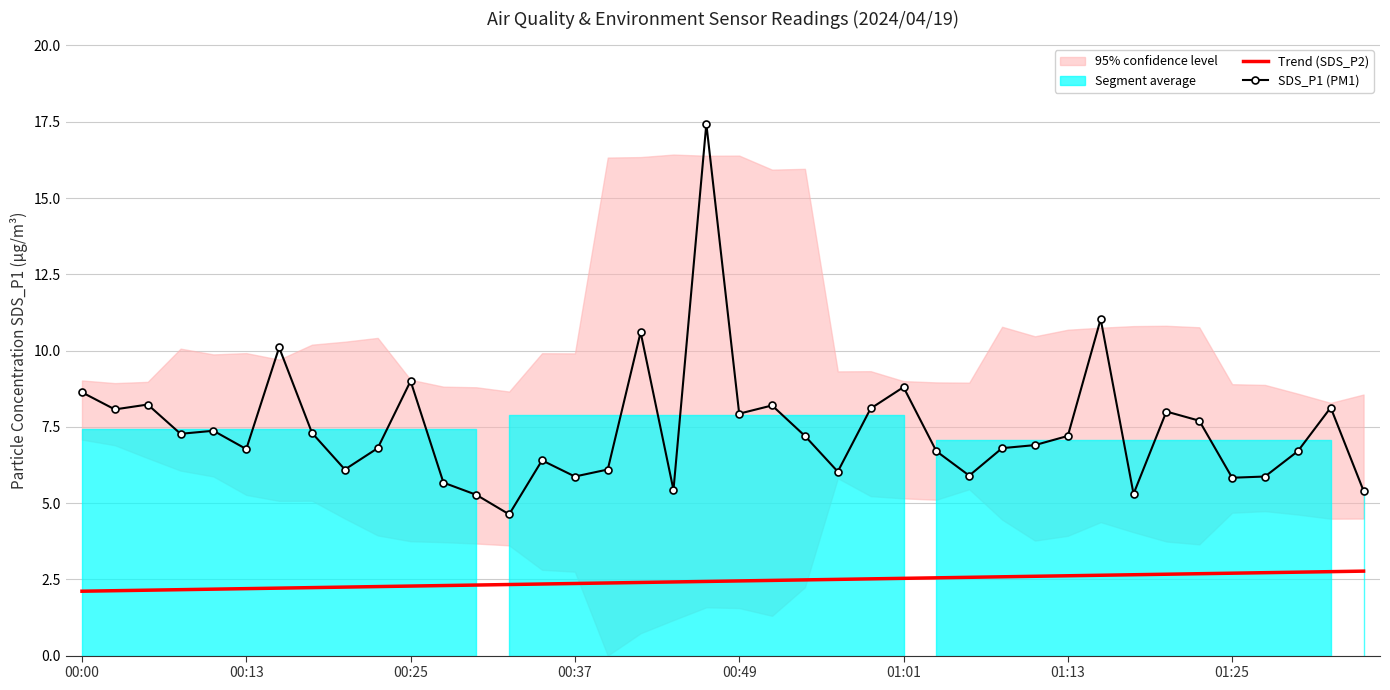

Is this an area chart (filled region under the line)?

No